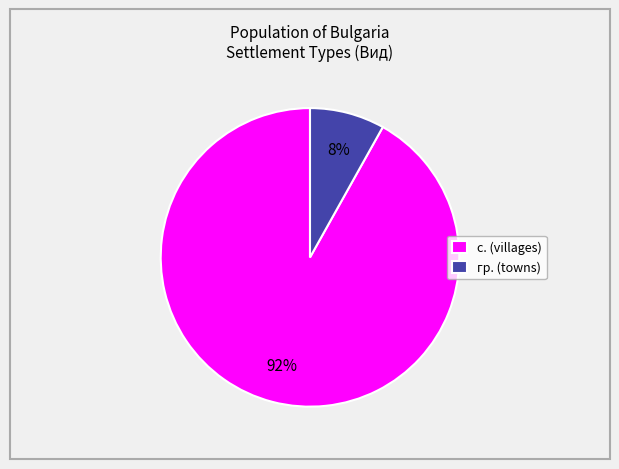

To the nearest percent, what percentage of the pie is с. (villages)?

92%